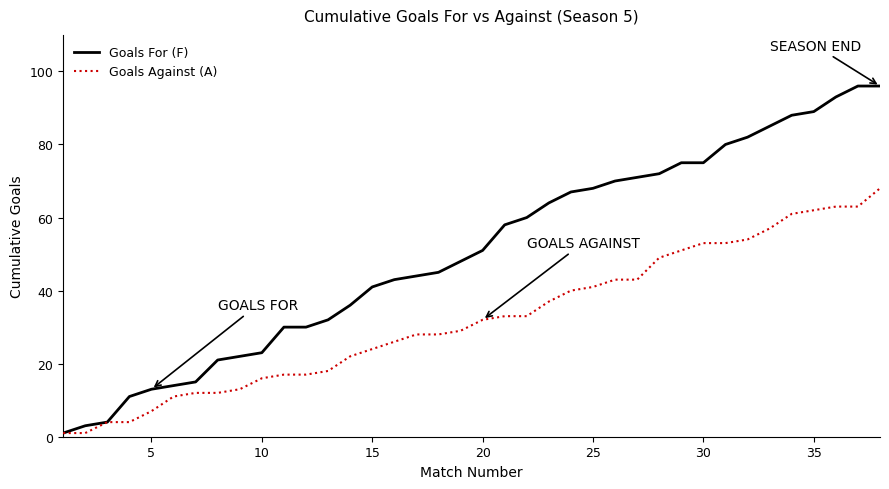

Which series has the largest total across all categories?

Goals For (F)